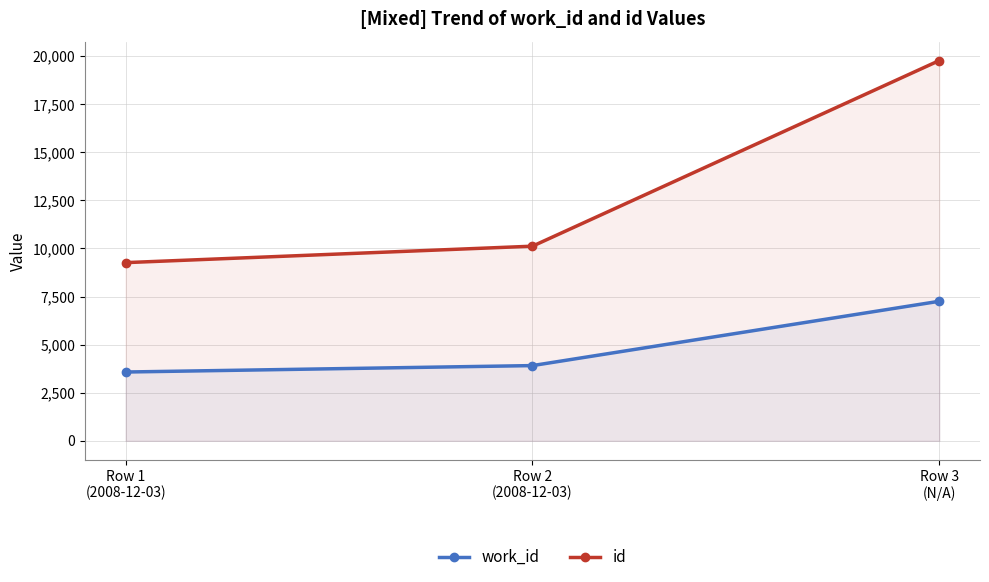

What are all the series names shown in the legend?

work_id, id